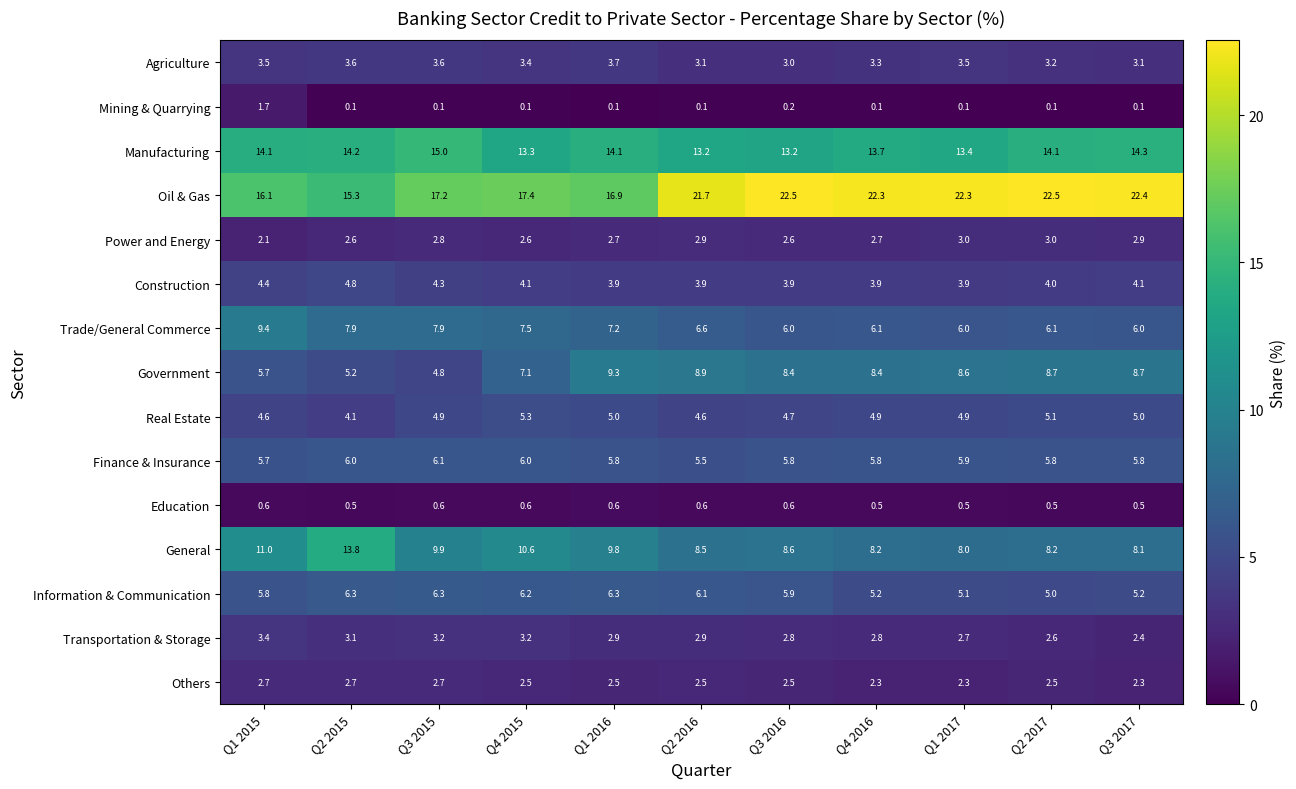

The value of Power and Energy at Q2 2016 is 2.0. True or false?

False